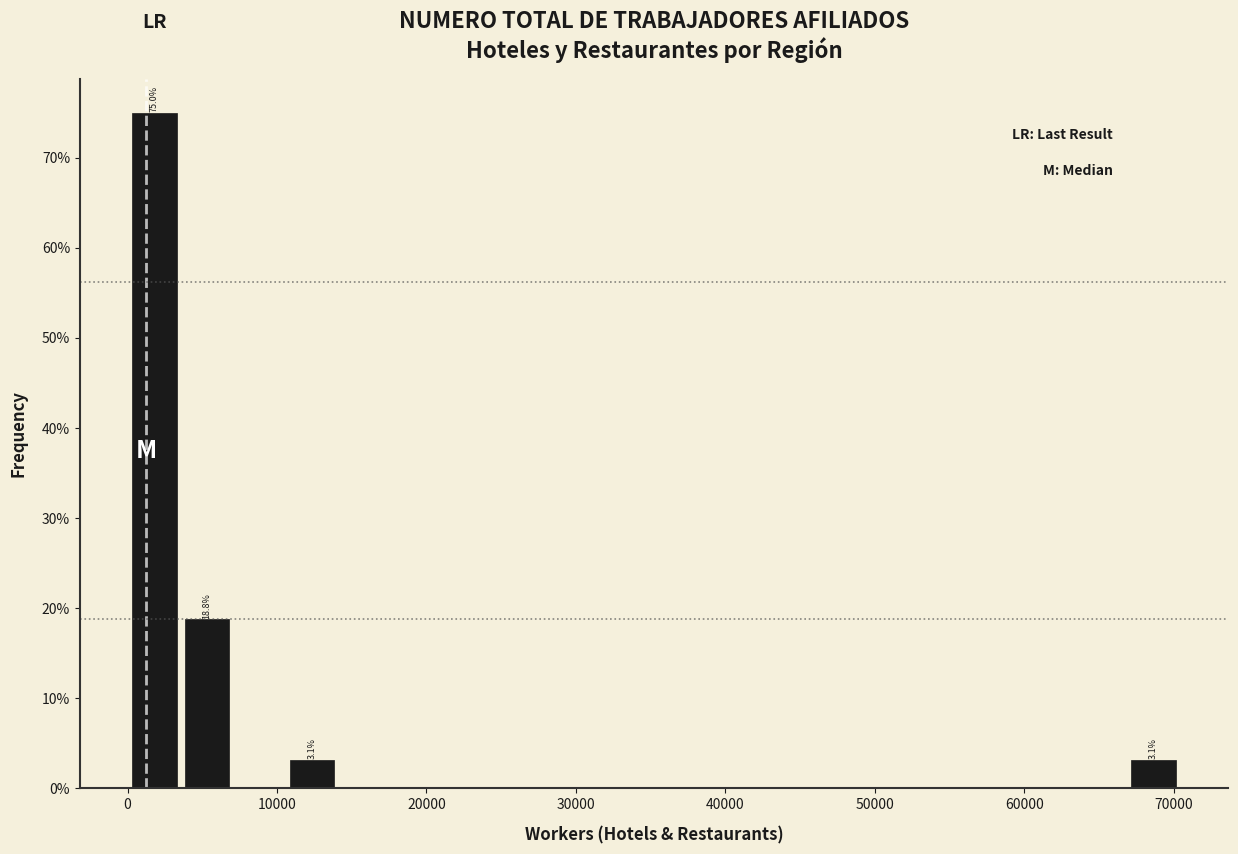

Read against the x-axis, roughly where is the centre of the tallest bar?

2000